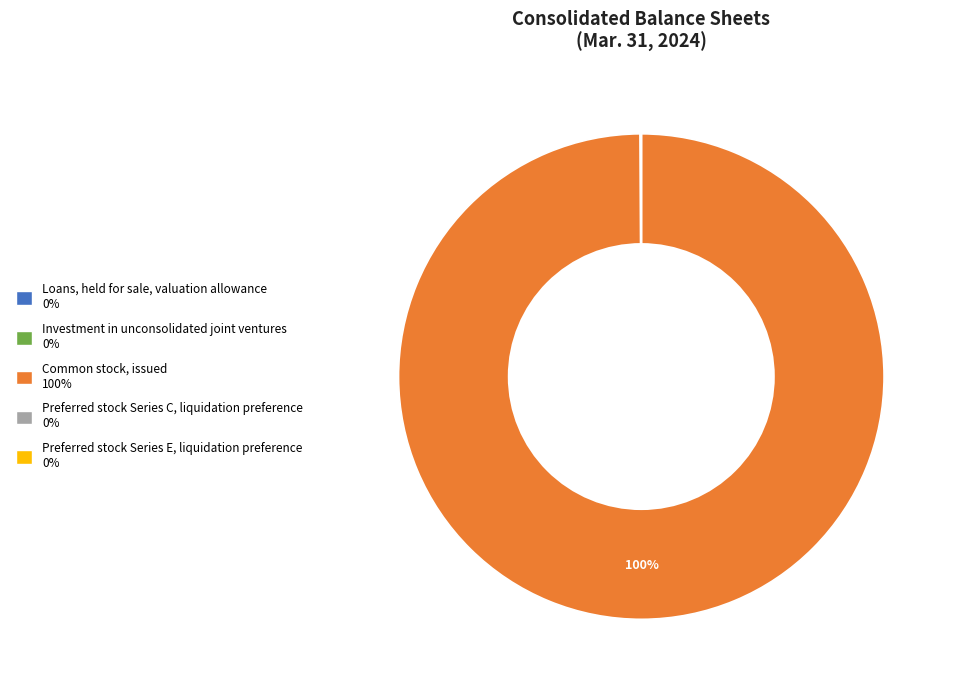

Is there a majority slice in this chart?

Yes